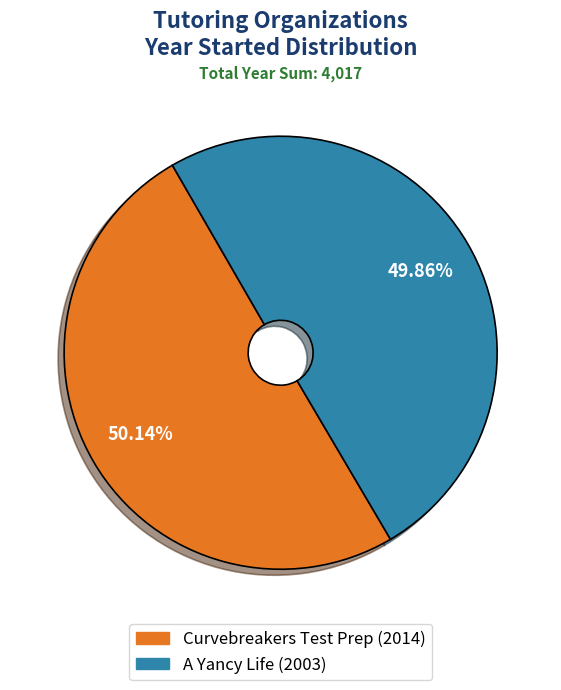

What is the total percentage of Curvebreakers Test Prep and A Yancy Life?

100.0%